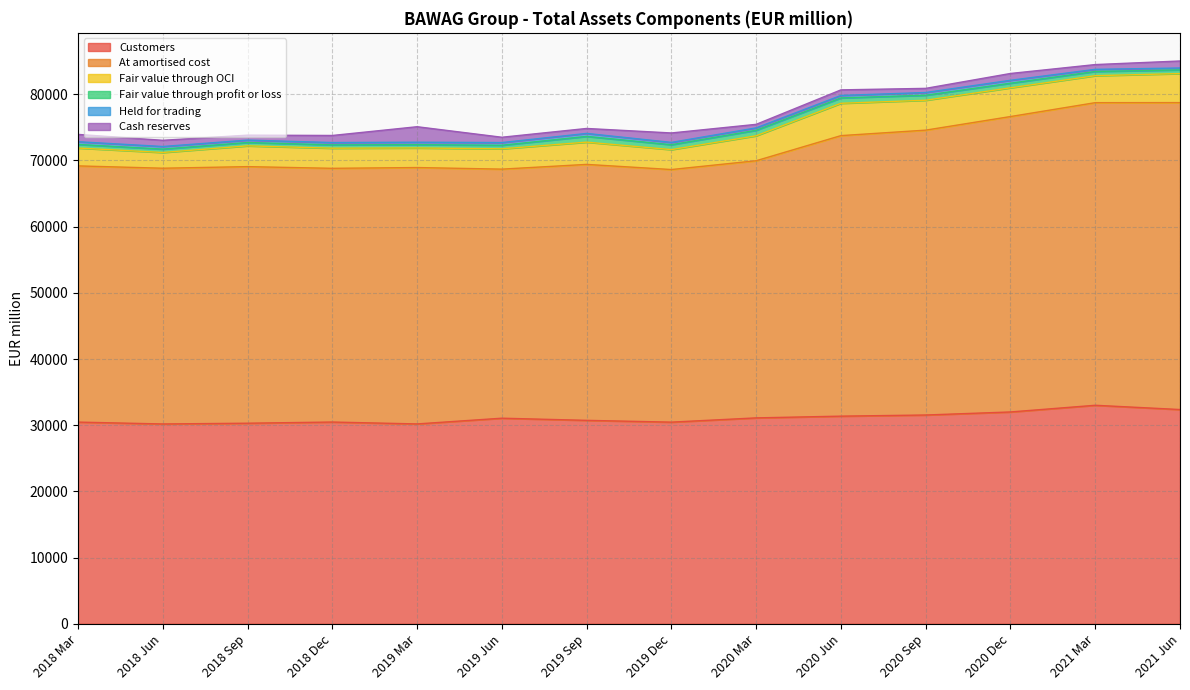

At which category does Fair value through profit or loss reach its first local peak?

2019 Sep